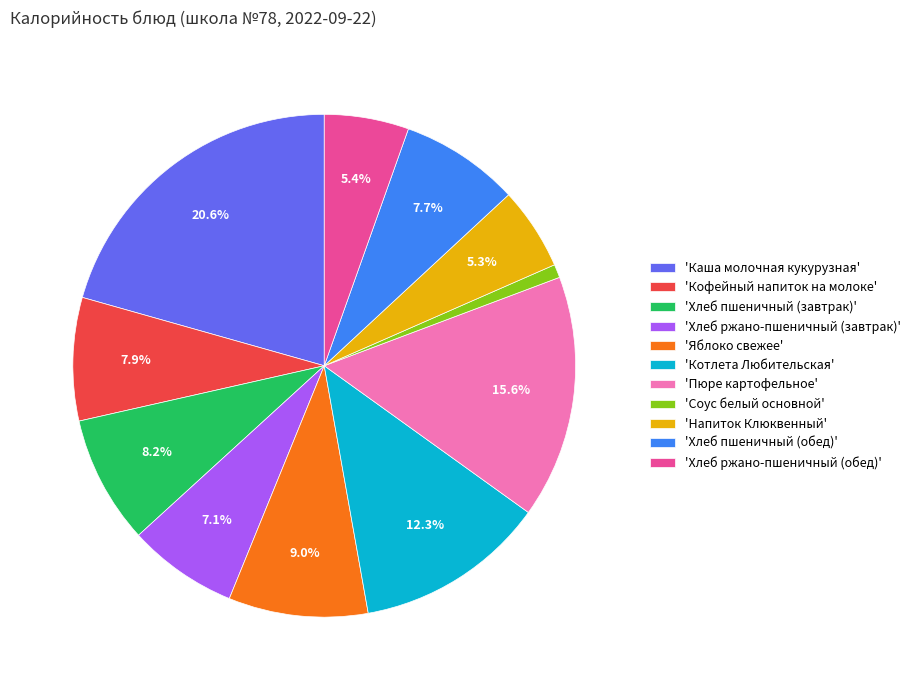

Do 'Хлеб пшеничный (обед)' and 'Котлета Любительская' together represent more than half of the pie?

No